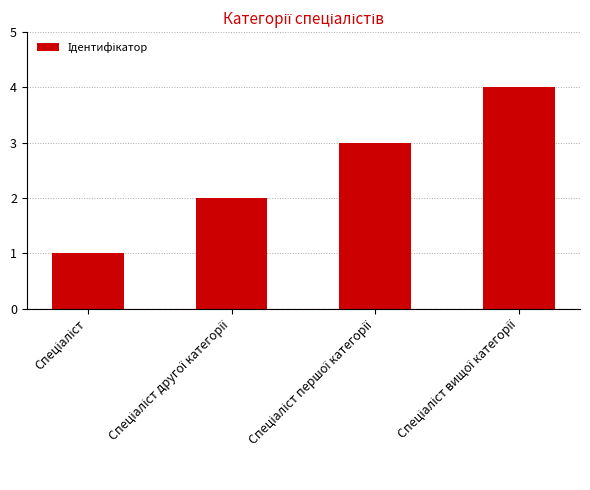

What is the maximum value shown in the chart?

4